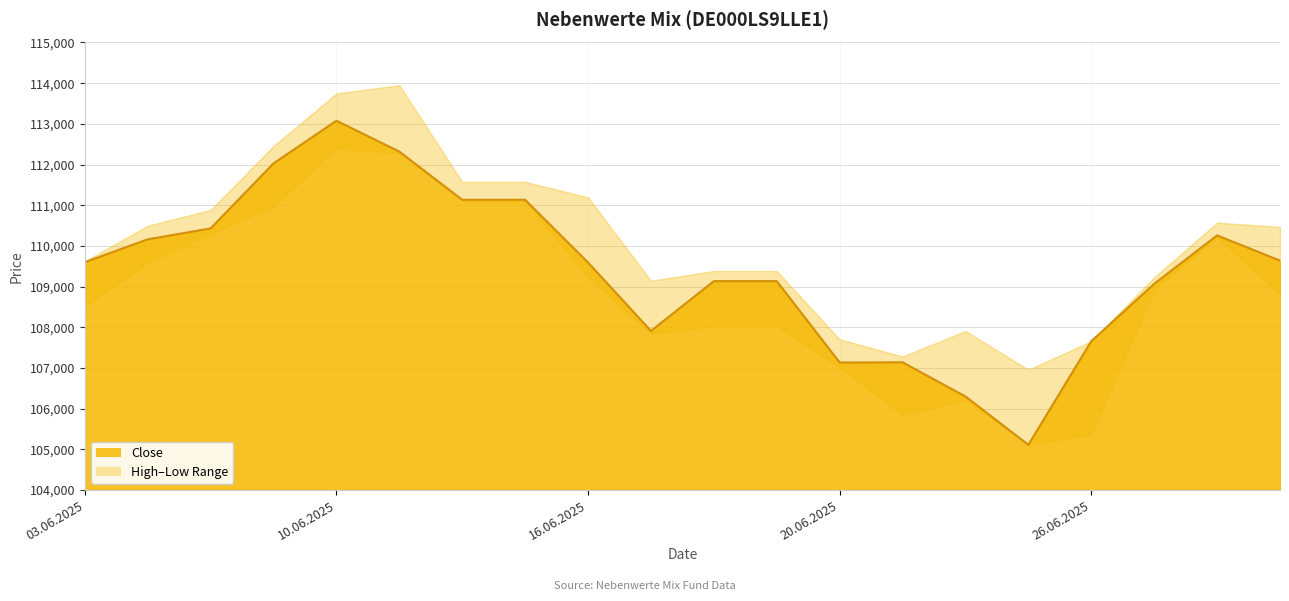

Reading left to right, transcribe all the data shown in this chart.

Close: 03.06.2025=109600	04.06.2025=110163	05.06.2025=110431	06.06.2025=112028	10.06.2025=113078	11.06.2025=112319	12.06.2025=111135	13.06.2025=111135	16.06.2025=109593	17.06.2025=107912	18.06.2025=109135	19.06.2025=109135	20.06.2025=107135	23.06.2025=107140	24.06.2025=106300	25.06.2025=105113	26.06.2025=107659	27.06.2025=109069	30.06.2025=110260	01.07.2025=109639
High: 03.06.2025=109624	04.06.2025=110499	05.06.2025=110885	06.06.2025=112457	10.06.2025=113746	11.06.2025=113951	12.06.2025=111574	13.06.2025=111574	16.06.2025=111195	17.06.2025=109146	18.06.2025=109384	19.06.2025=109384	20.06.2025=107706	23.06.2025=107284	24.06.2025=107910	25.06.2025=106960	26.06.2025=107659	27.06.2025=109229	30.06.2025=110572	01.07.2025=110470
Low: 03.06.2025=108517	04.06.2025=109583	05.06.2025=110298	06.06.2025=110971	10.06.2025=112394	11.06.2025=112278	12.06.2025=111093	13.06.2025=111093	16.06.2025=109237	17.06.2025=107836	18.06.2025=108032	19.06.2025=108032	20.06.2025=107009	23.06.2025=105853	24.06.2025=106218	25.06.2025=105102	26.06.2025=105366	27.06.2025=108934	30.06.2025=110213	01.07.2025=108810